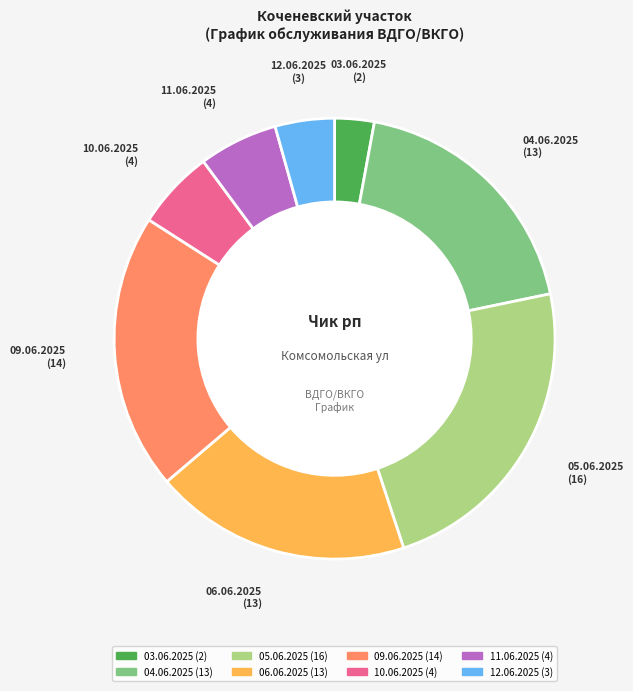

True or false: 04.06.2025 accounts for 12% of the total.

False